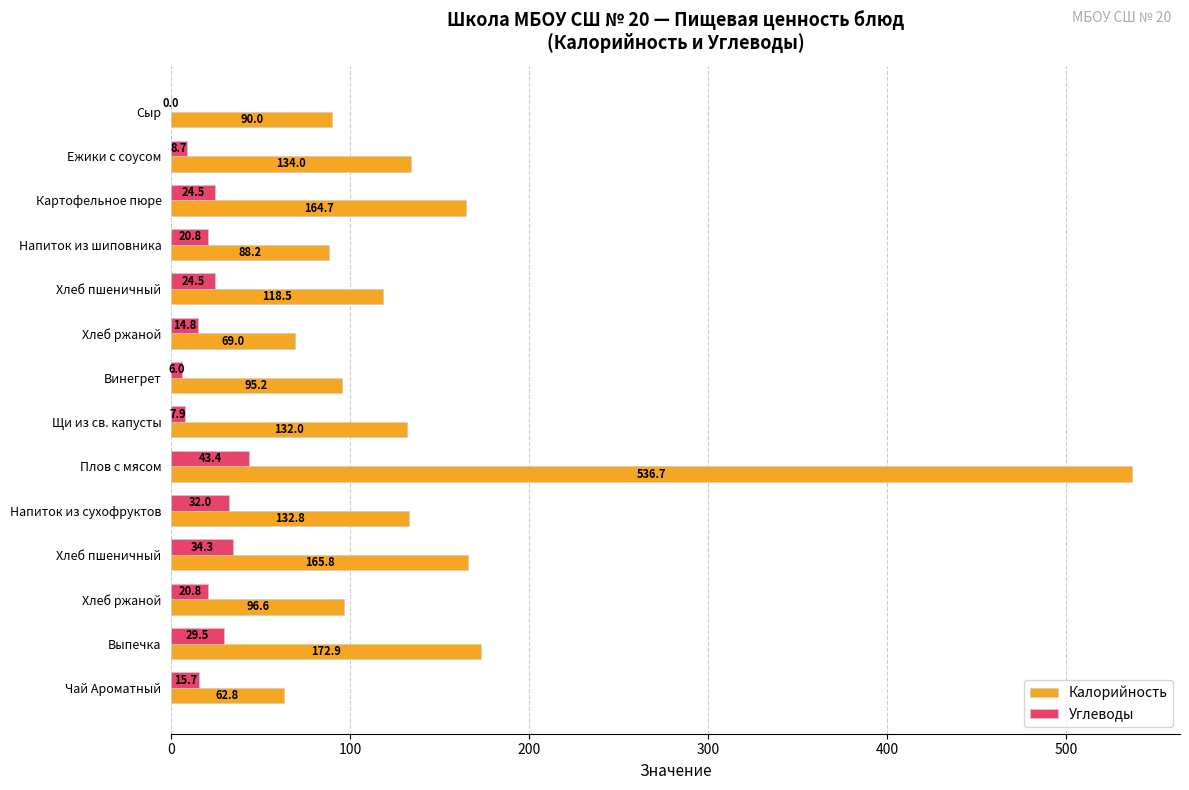

How many series are shown in this chart?

2